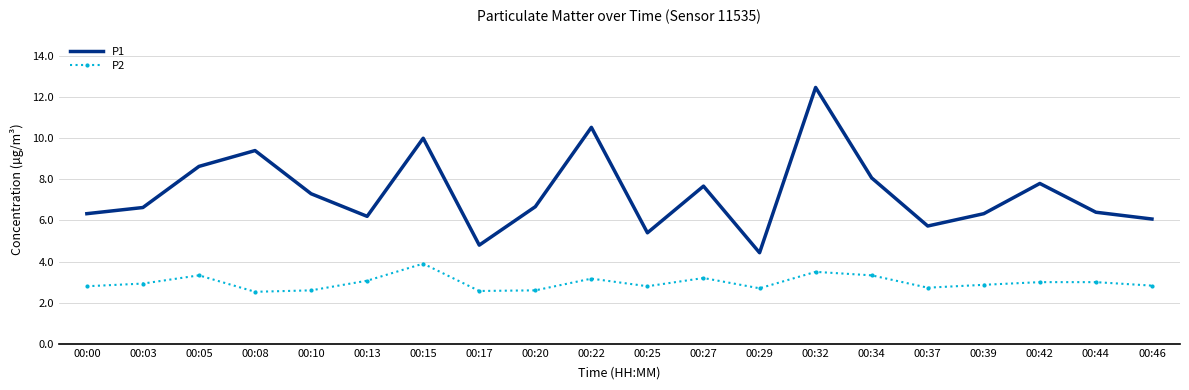

Which series has the widest spread of values?

P1